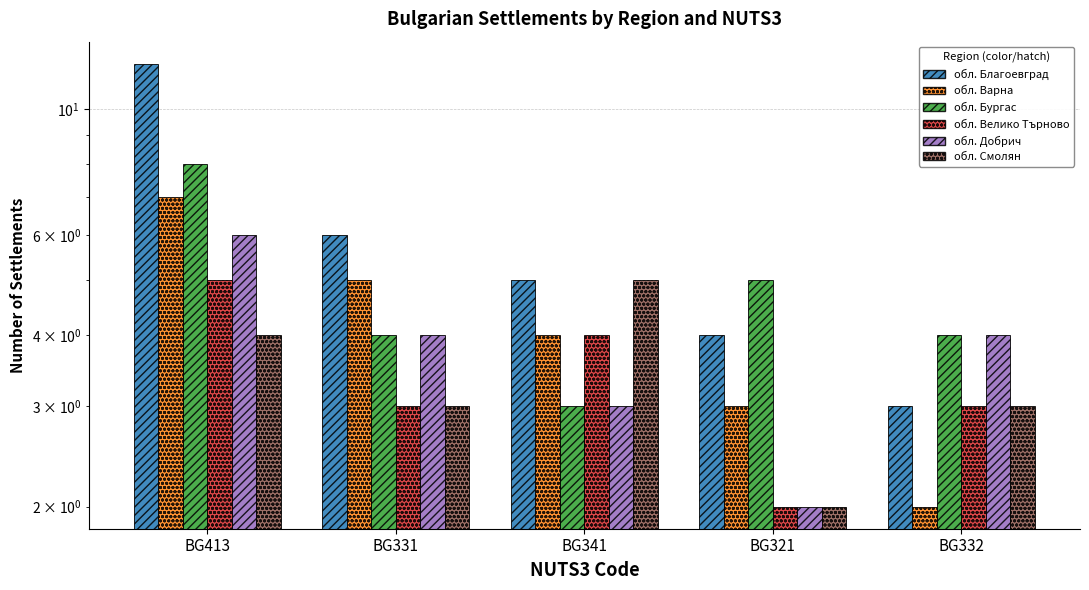

Rank the categories by обл. Варна value from lowest to highest.

BG332, BG321, BG341, BG331, BG413